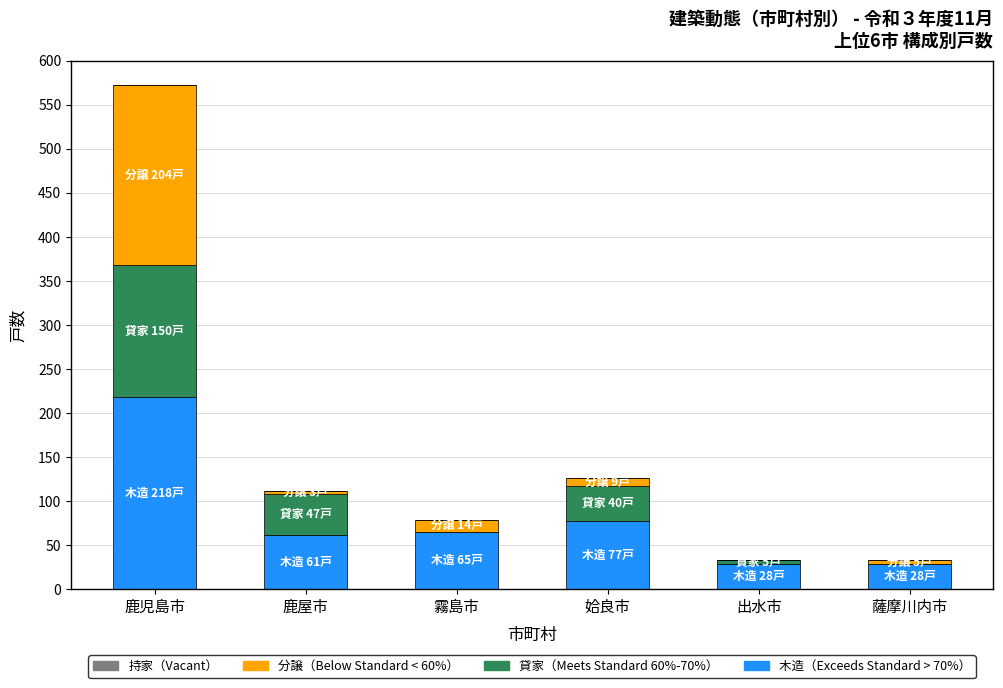

Count the number of categories in the chart.

6